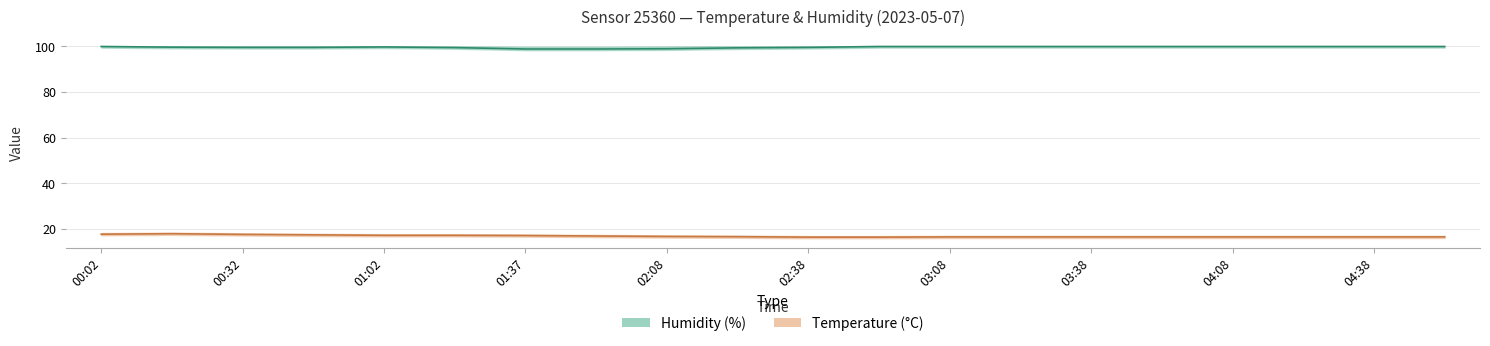

Read the temperature value at 03:38.

16.9